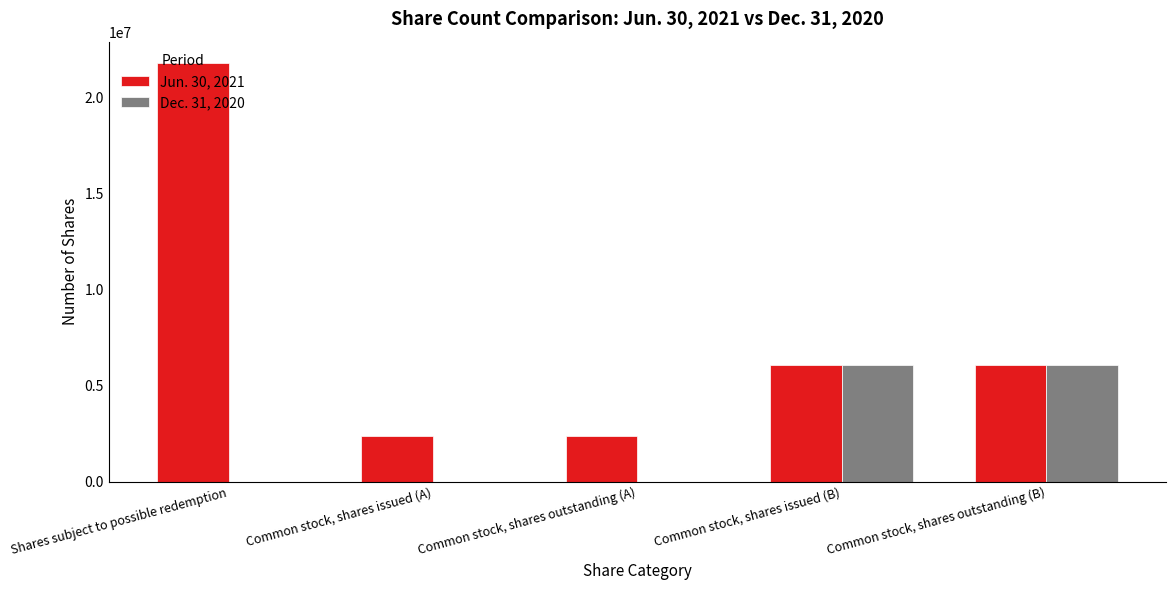

Reading right to left, what are all the values shown in this chart?

Jun. 30, 2021: 6037500	6037500	2352852	2352852	21797148
Dec. 31, 2020: 6037500	6037500	0	0	0